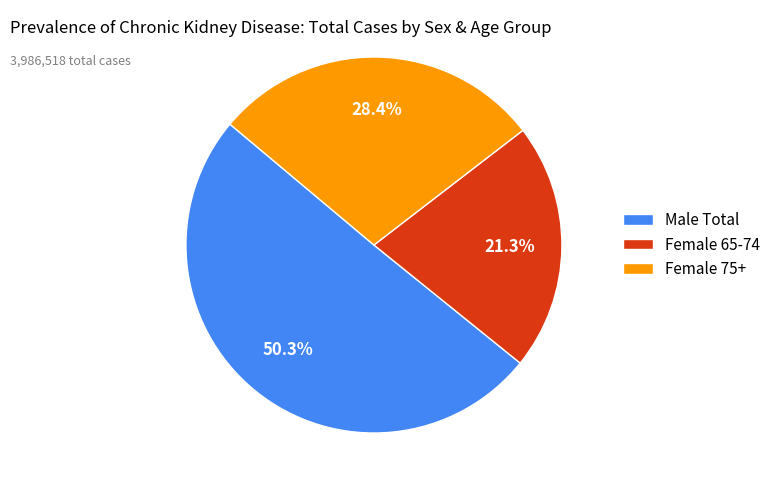

Do Female 65-74 and Female 75+ together represent more than half of the pie?

No